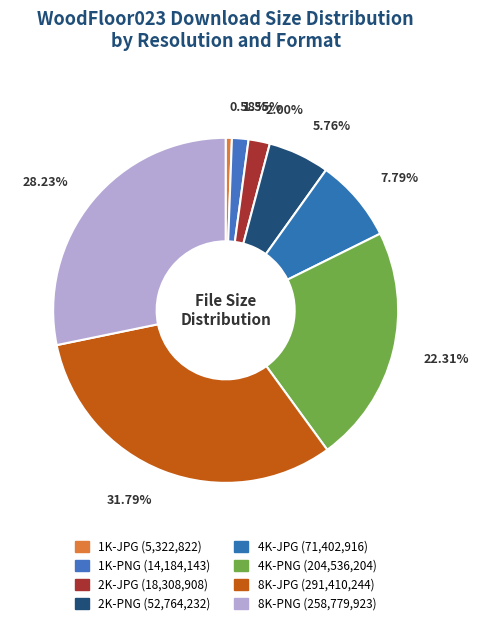

What portion of the pie excludes 1K-JPG?

99.4%